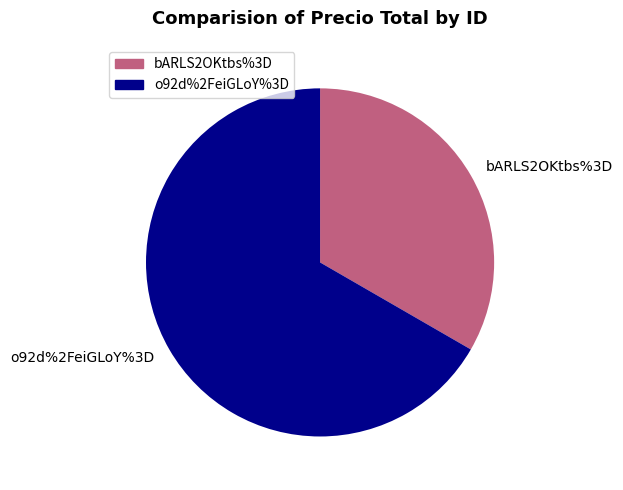

Is o92d%2FeiGLoY%3D the majority of the pie?

Yes